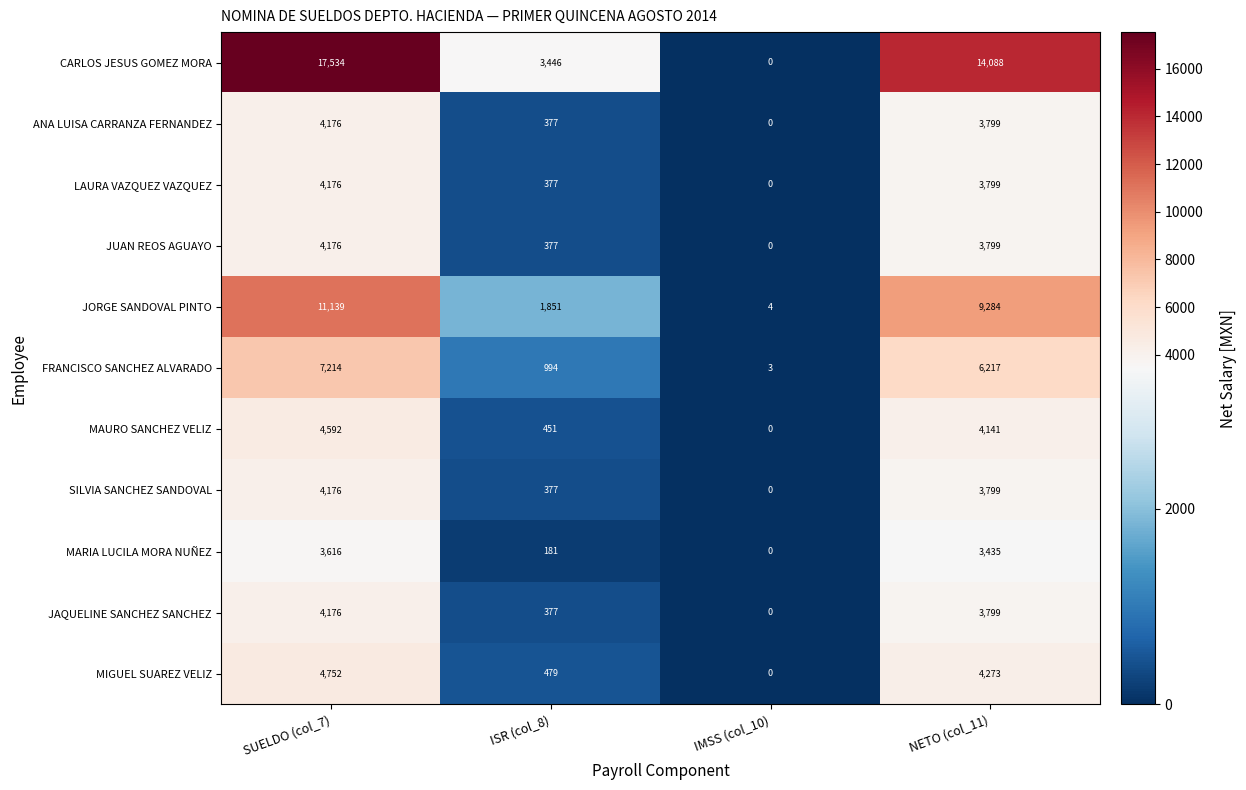

Which series has the largest range (max minus min)?

CARLOS JESUS GOMEZ MORA